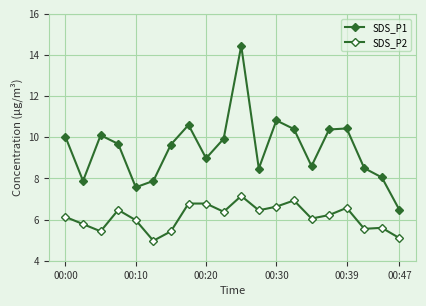

How many series are shown in this chart?

2